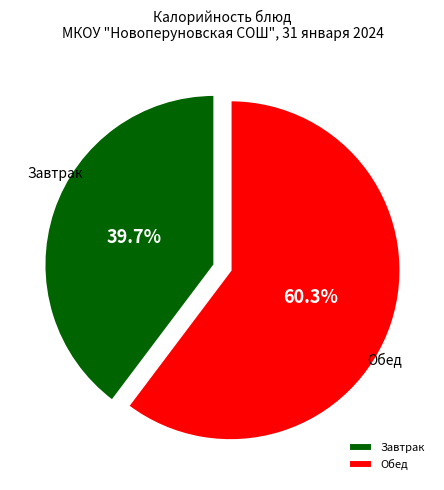

Count the number of slices in the pie.

2